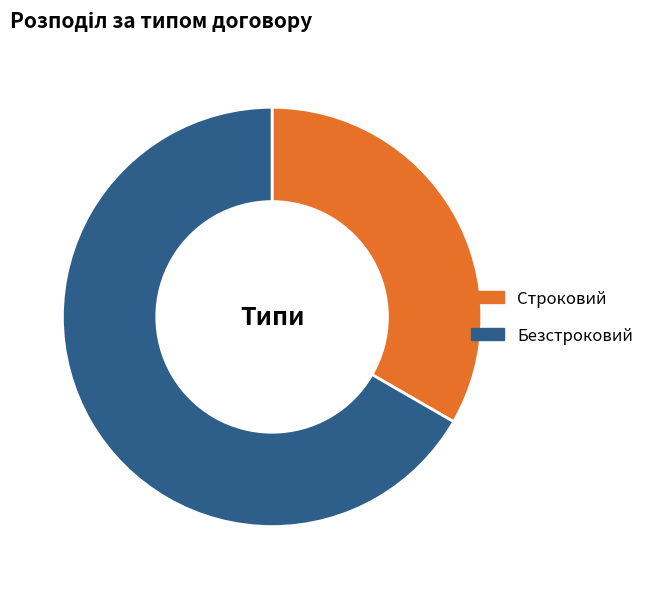

Between Строковий and Безстроковий, which is larger?

Безстроковий